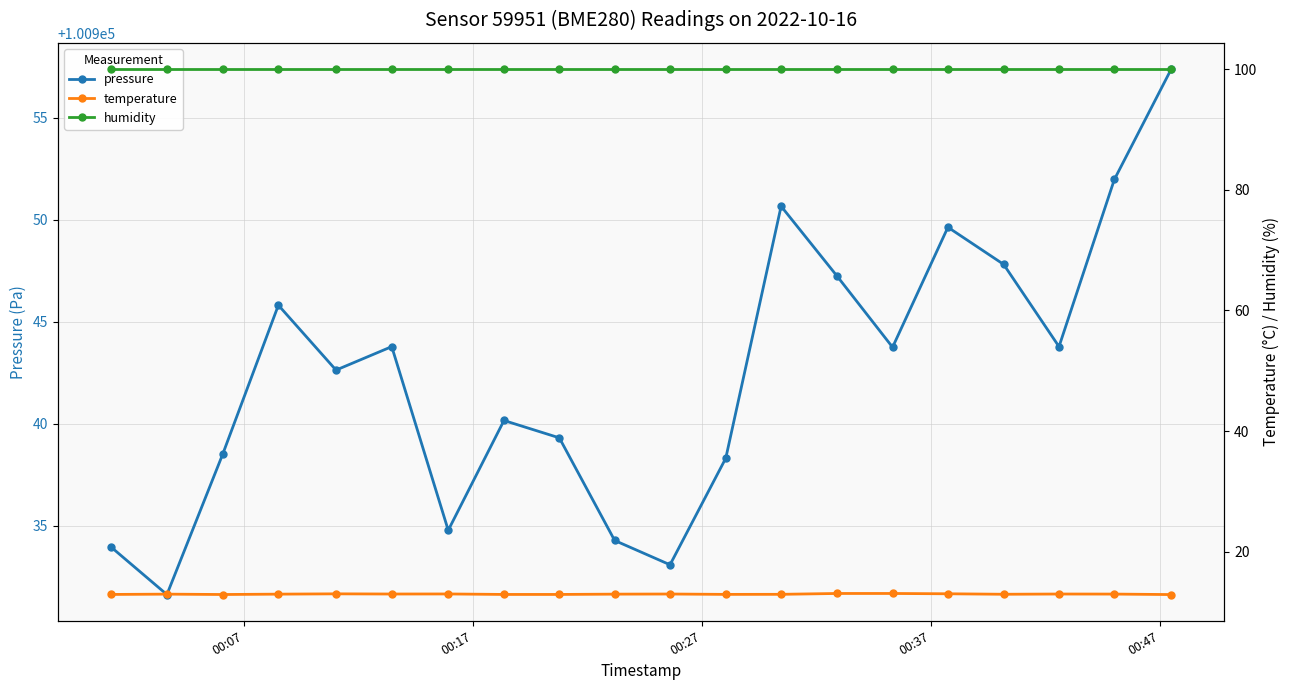

True or false: pressure has more than 0 points higher than both neighbors.

True